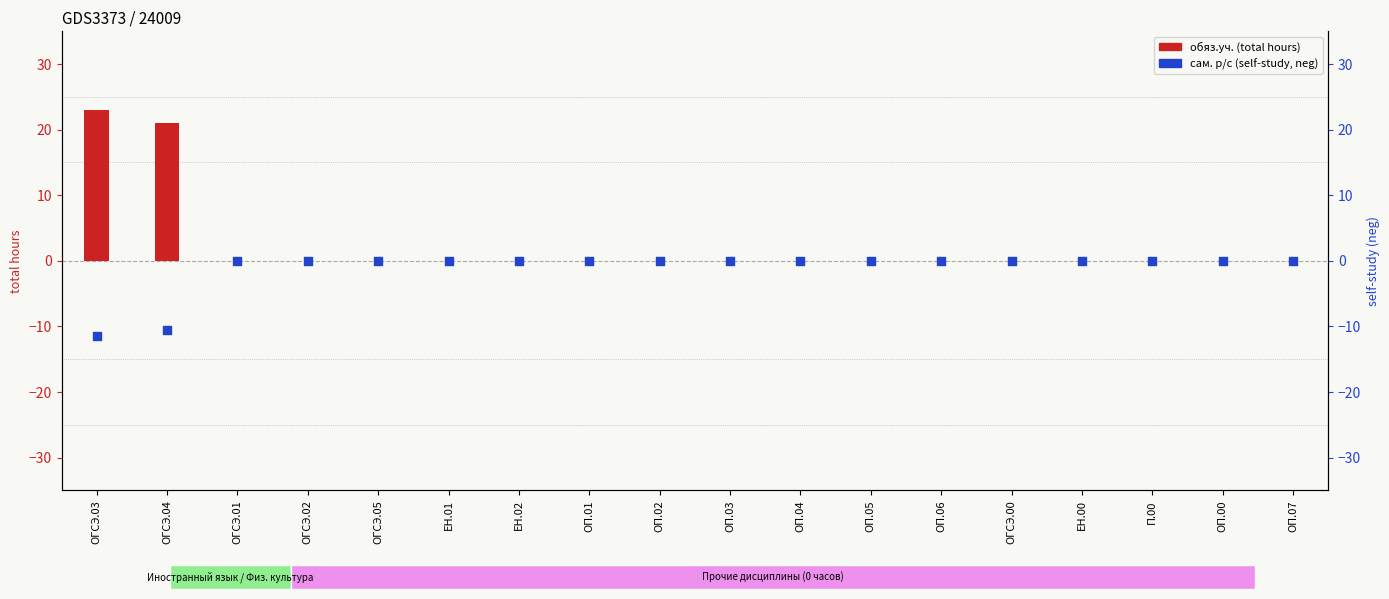

Which series has the widest spread of Y values?

обяз.уч. (total hours)